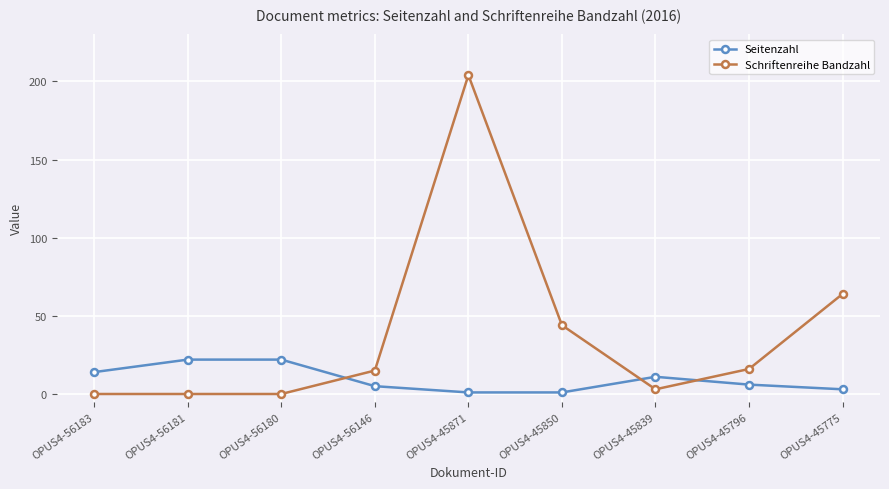

What is the difference between the maximum and second lowest values in the Schriftenreihe Bandzahl series?

204